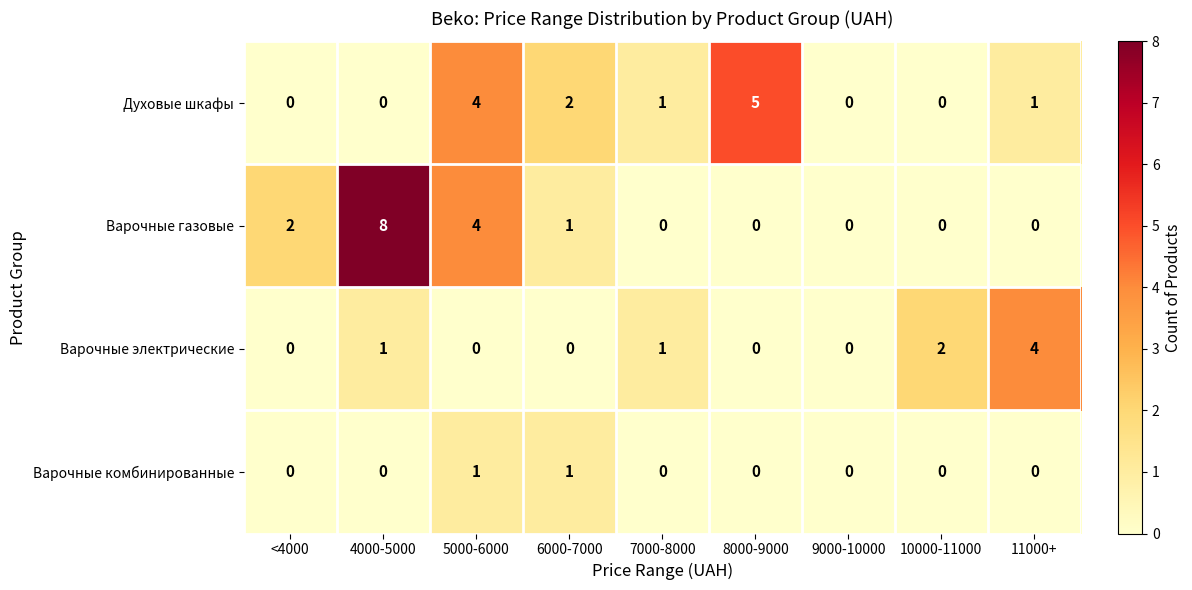

At how many categories does at least one series exceed 3?

4